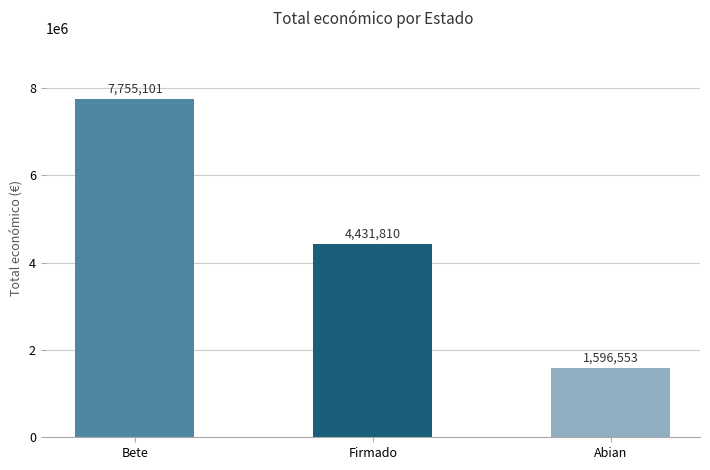

At which label does the data first exceed 4431810?

Bete